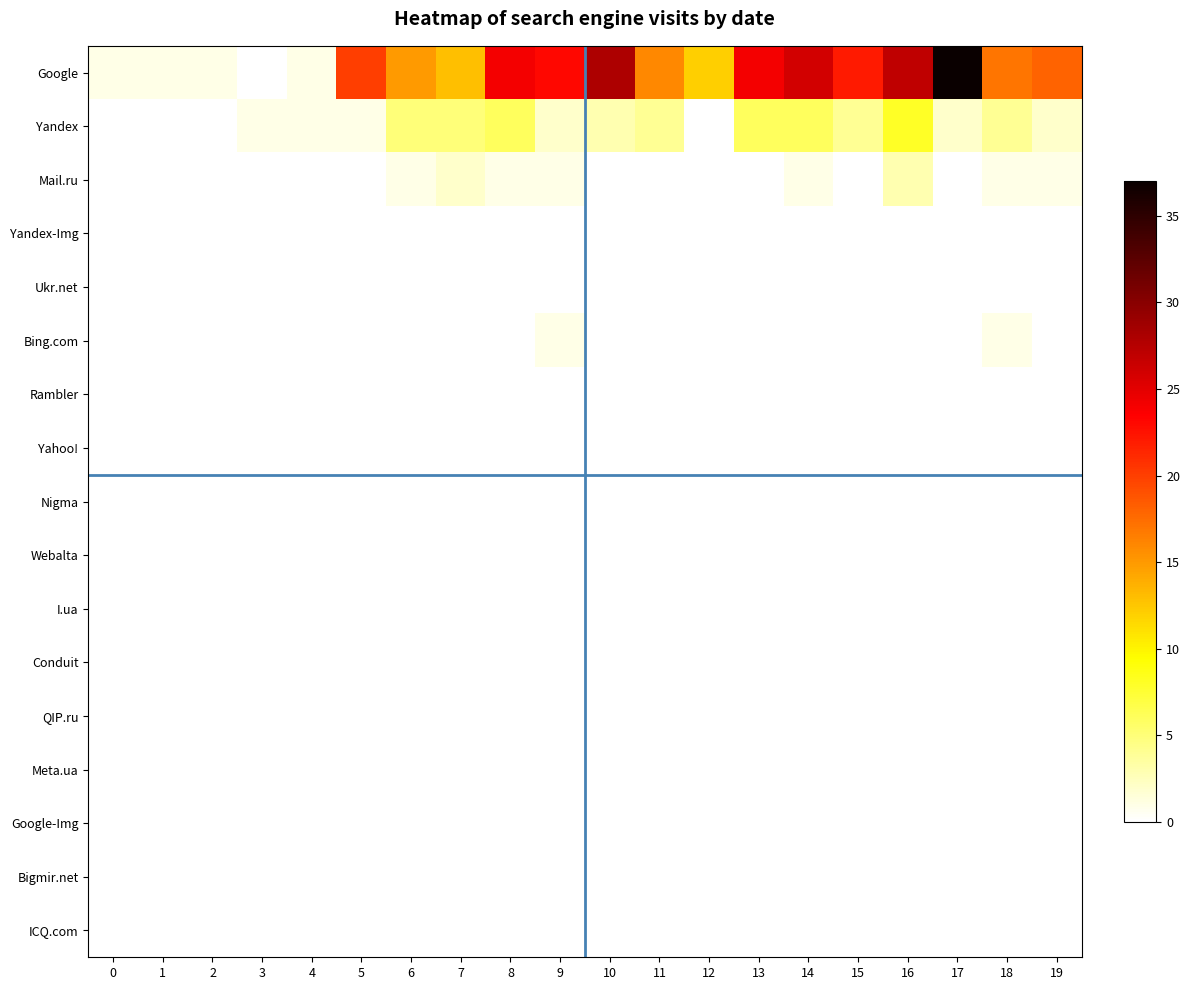

Which series has the widest spread of values?

Google